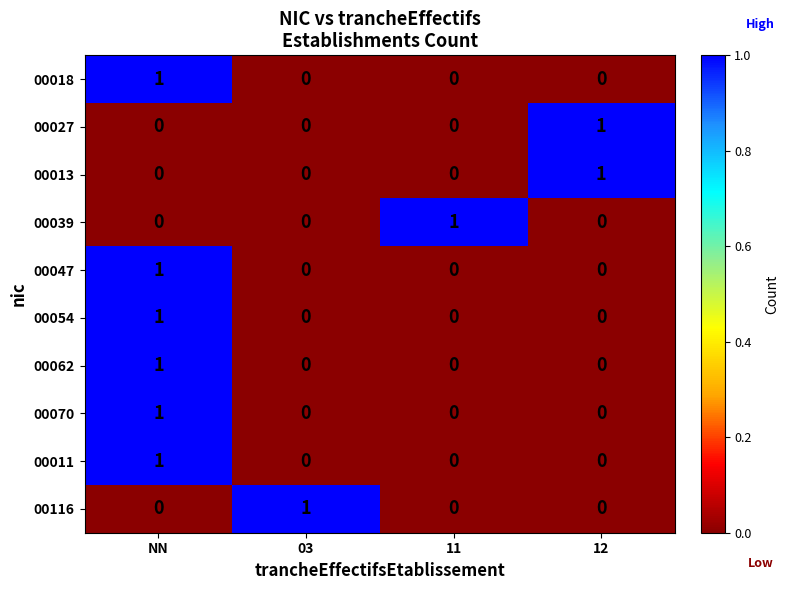

How many 00018 values are between 0 and 1?

4